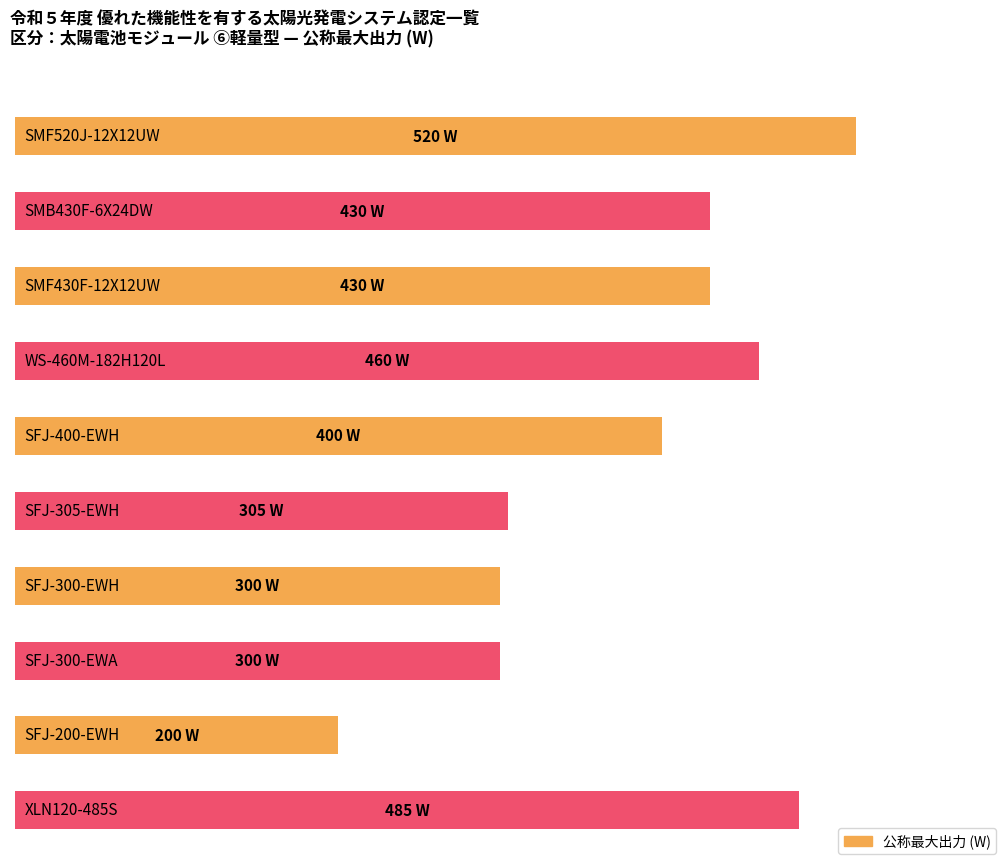

What is the smallest value displayed?

200